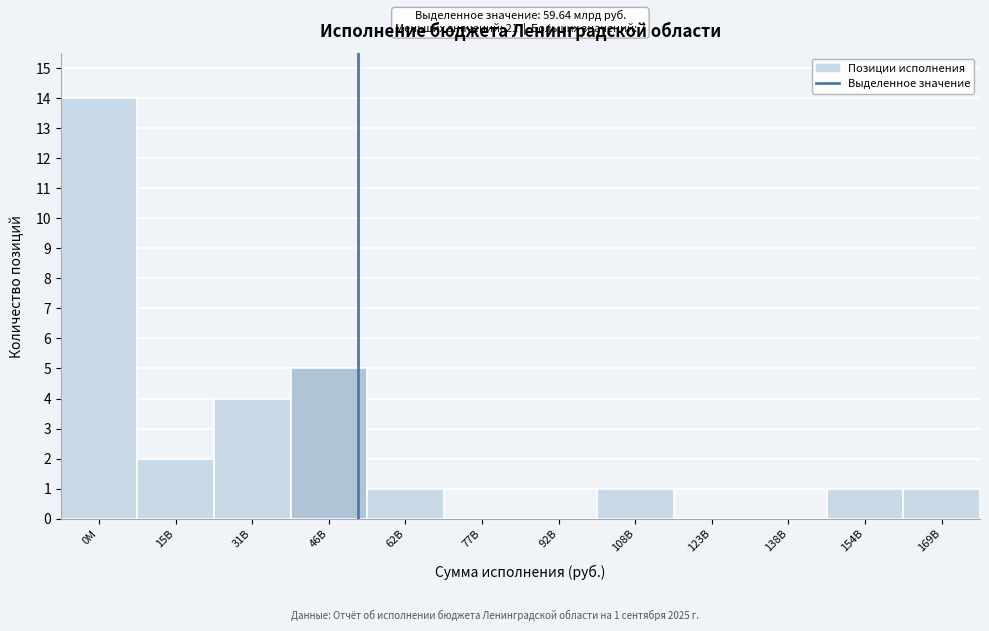

Reading left to right, what are all the values shown in this chart?

0M=14	15B=2	31B=4	46B=5	62B=1	77B=0	92B=0	108B=1	123B=0	138B=0	154B=1	169B=1